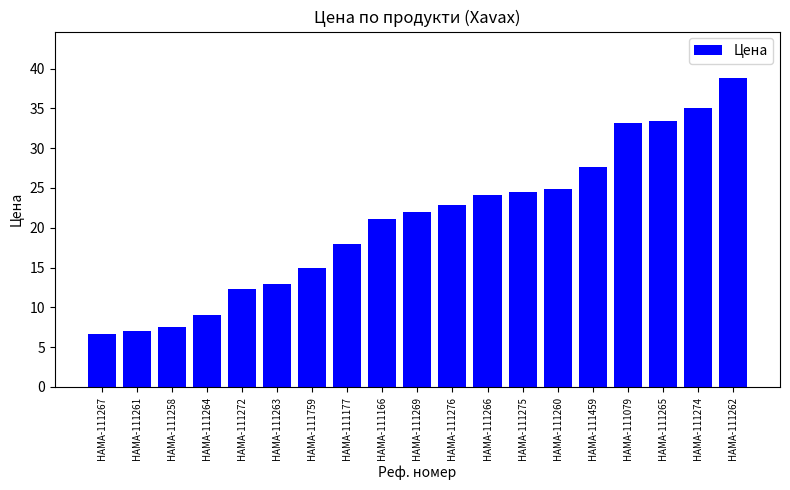

Between HAMA-111275 and HAMA-111079, which is larger?

HAMA-111079